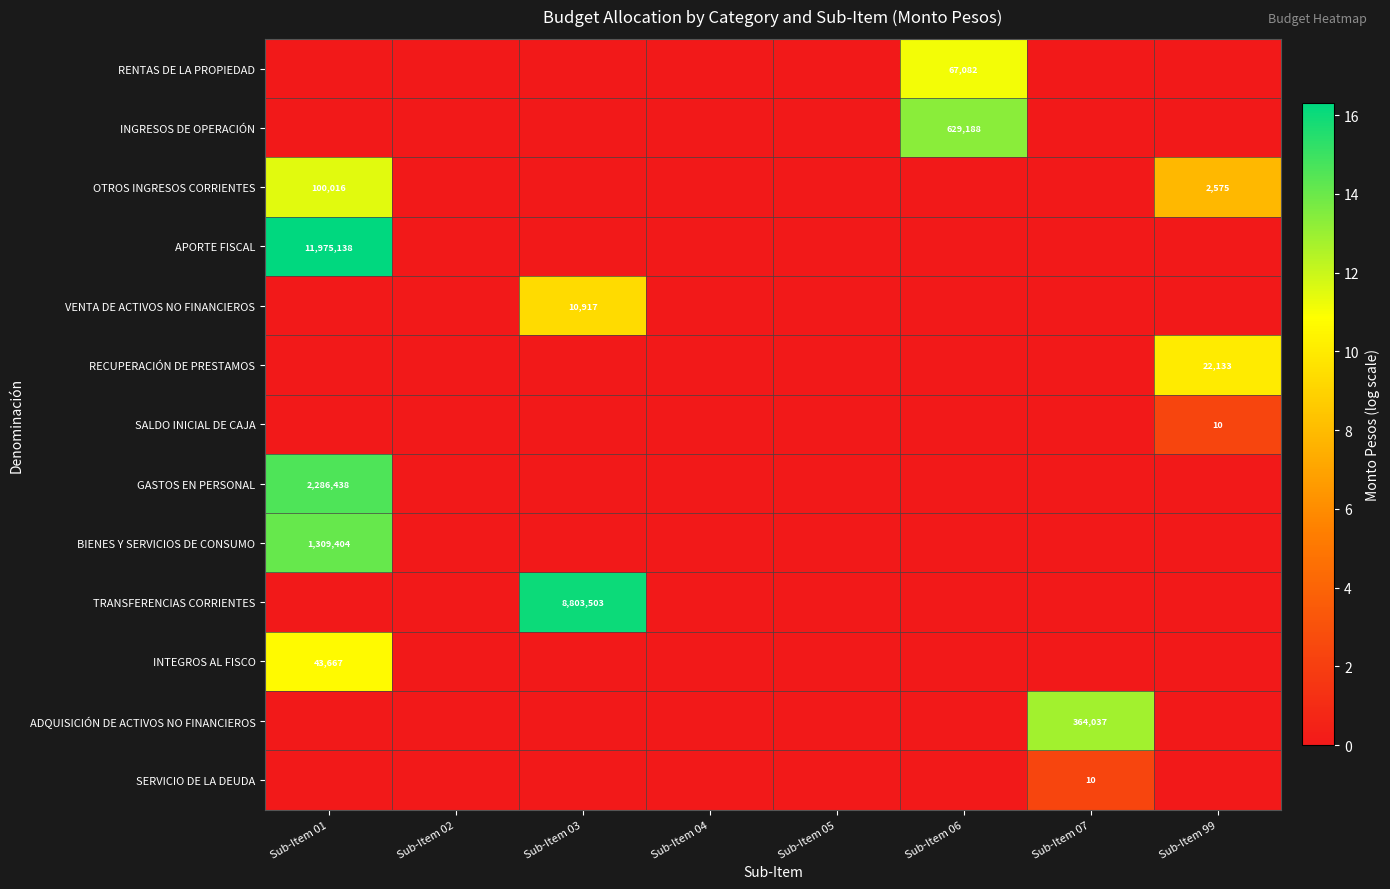

Which series has the largest range (max minus min)?

APORTE FISCAL